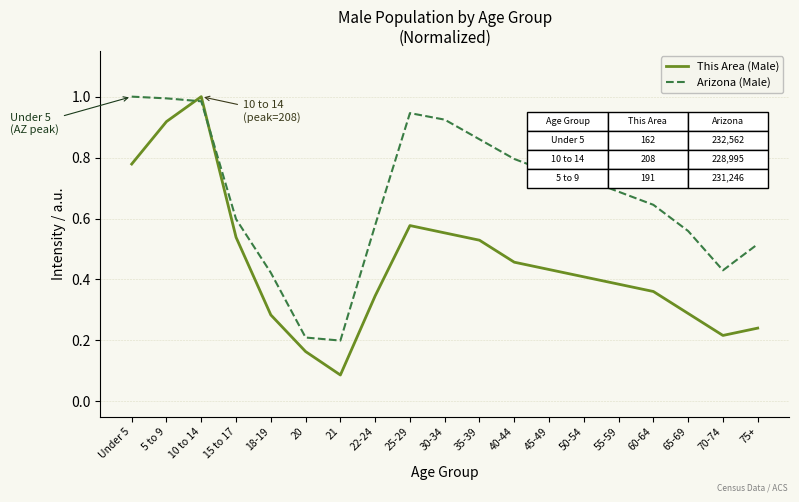

After their last crossing, which series has the higher values: Arizona (Male) or This Area (Male)?

Arizona (Male)